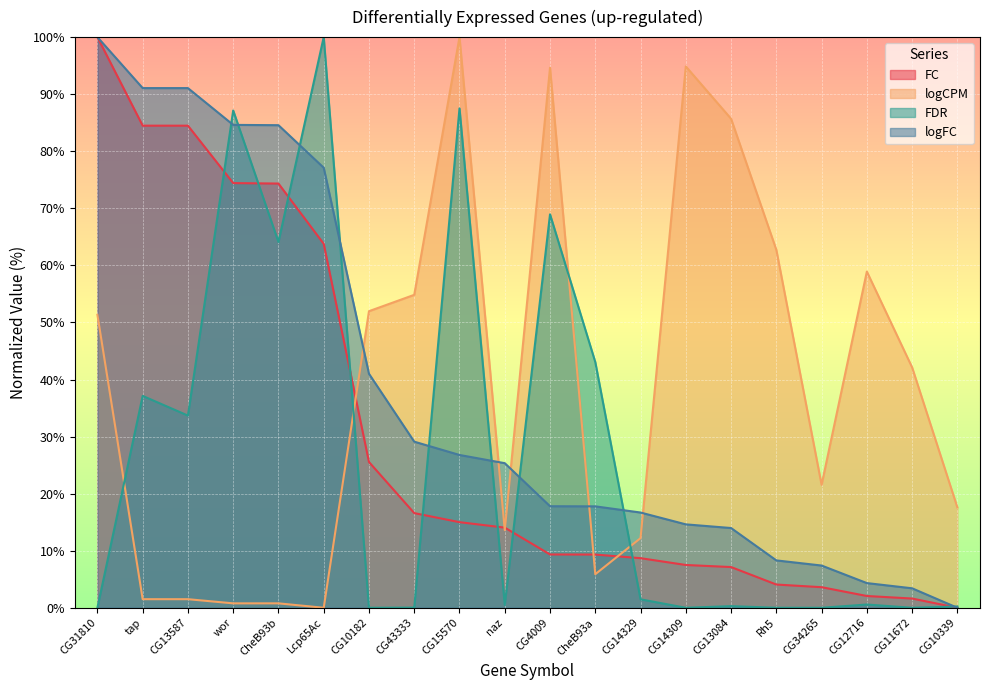

Which series changed the most between CG15570 and CG11672?

FDR